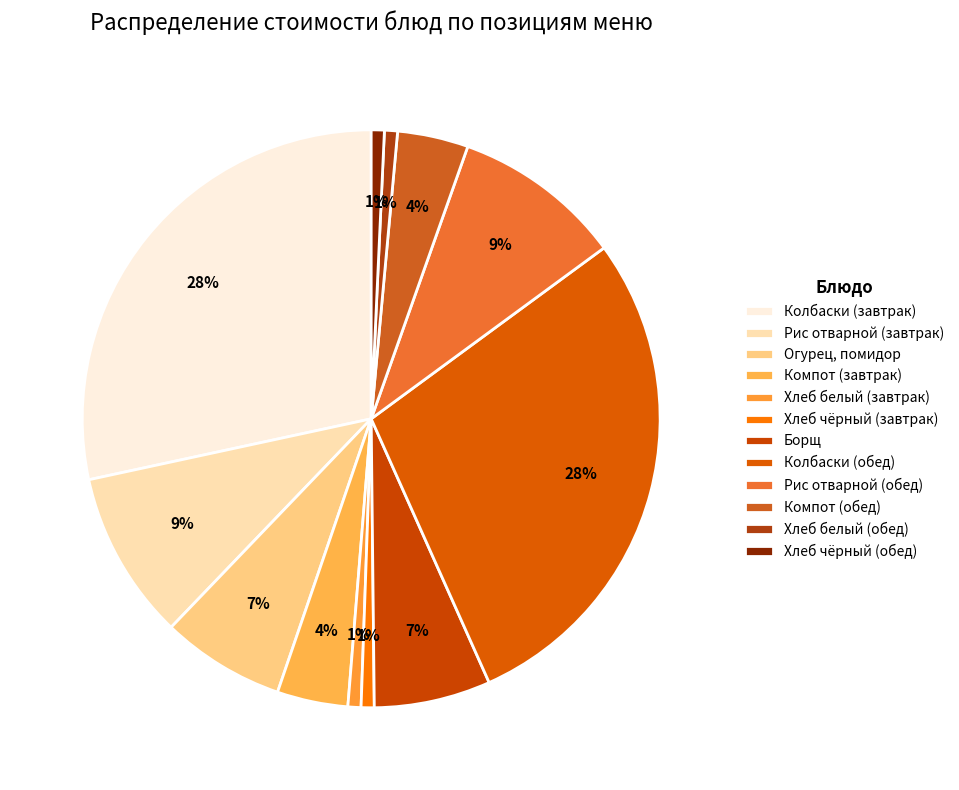

Count the number of slices in the pie.

12